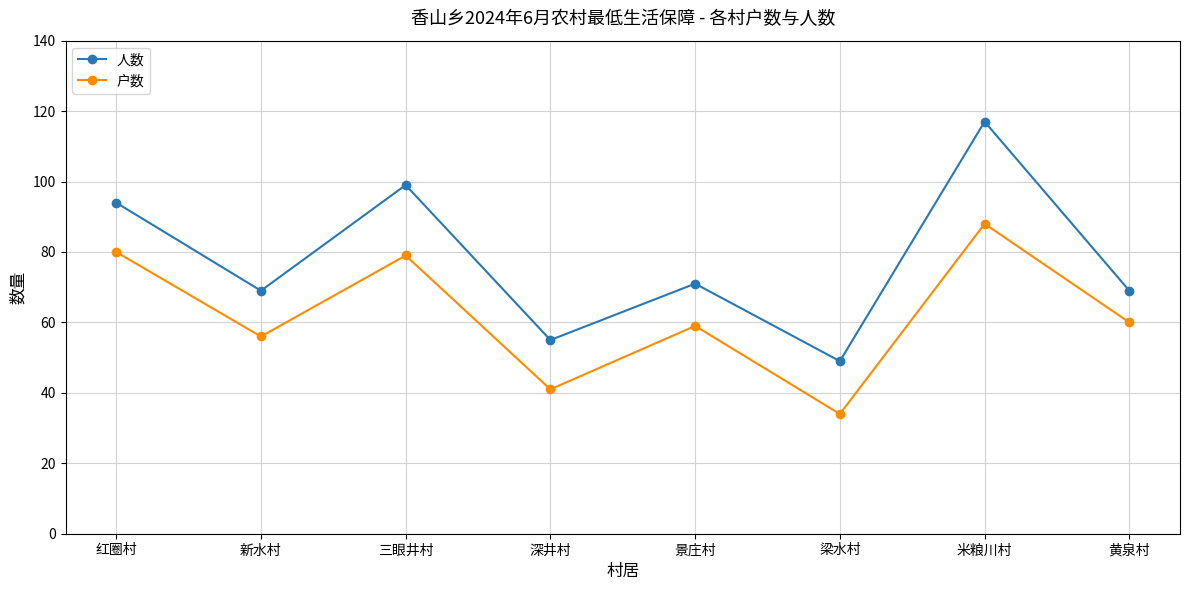

What value does the 户数 series have at 黄泉村, to the nearest 5?

60